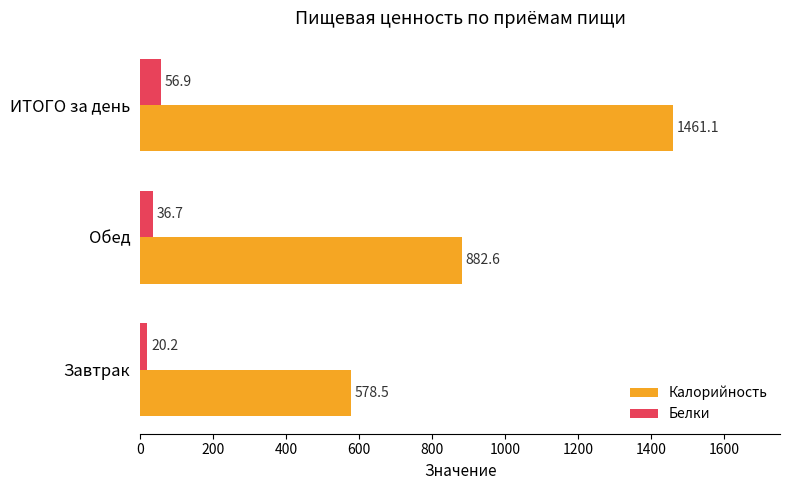

What is the maximum value shown in the chart?

1461.1